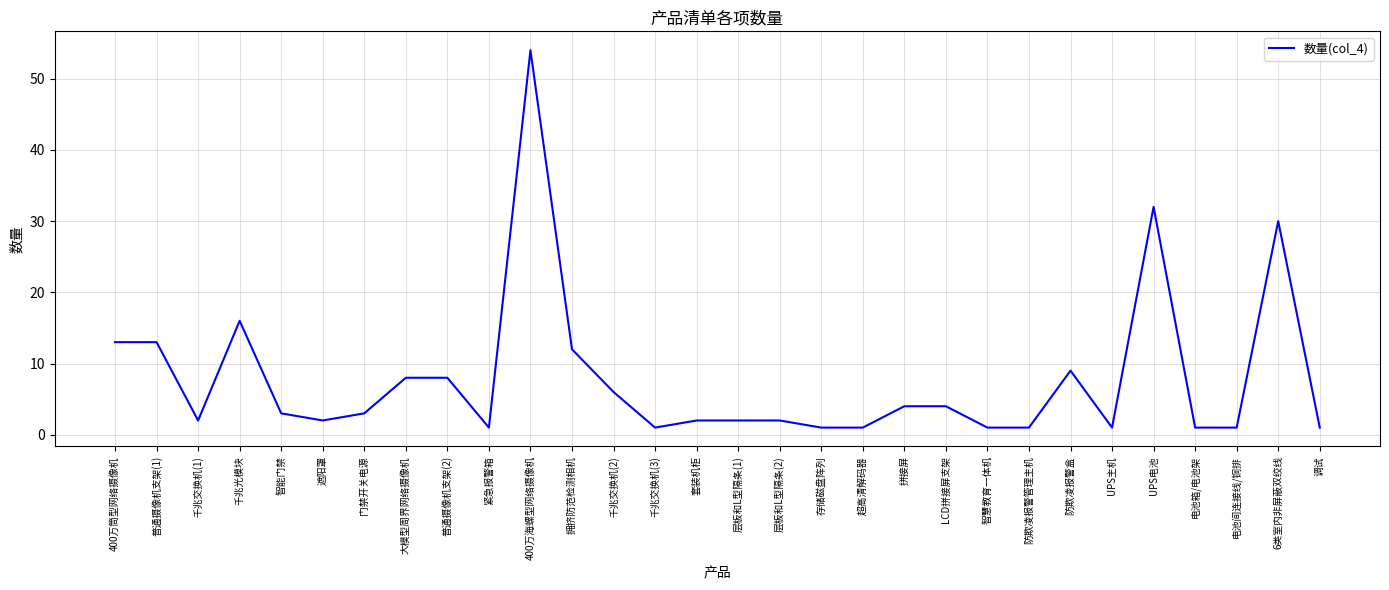

What is the smallest value displayed?

1